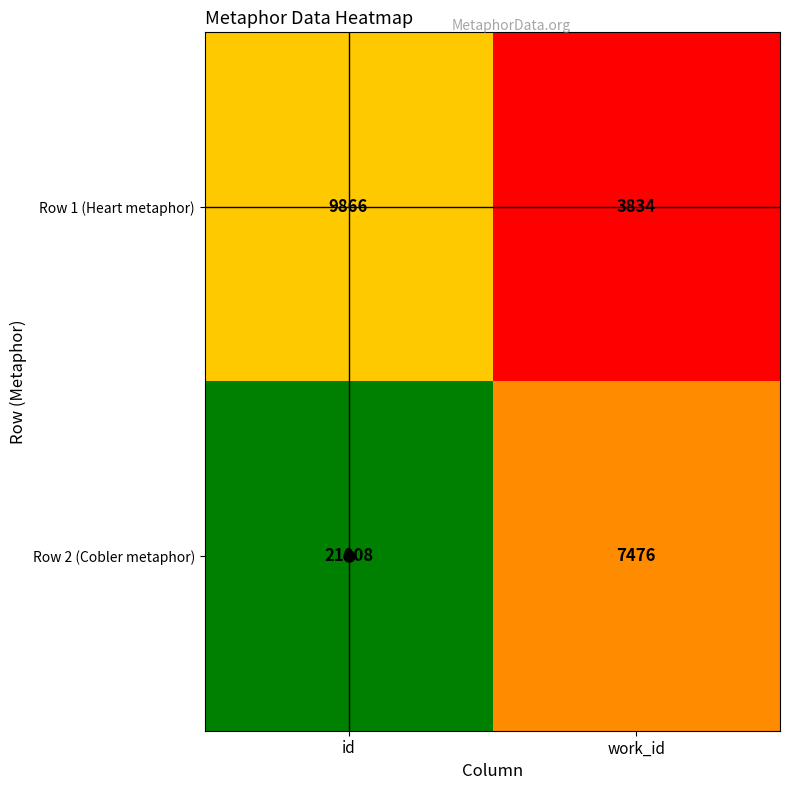

Rank the categories by Row 2 (Cobler metaphor) value from highest to lowest.

id, work_id